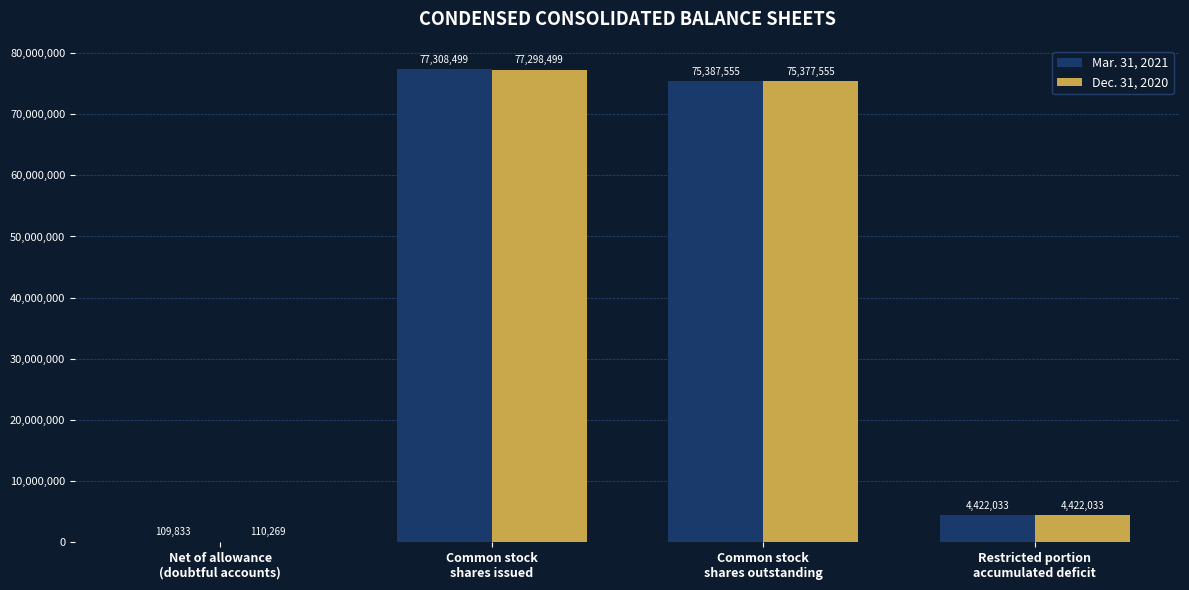

At which label is Mar. 31, 2021 closest to 38709166?

Restricted portion
accumulated deficit